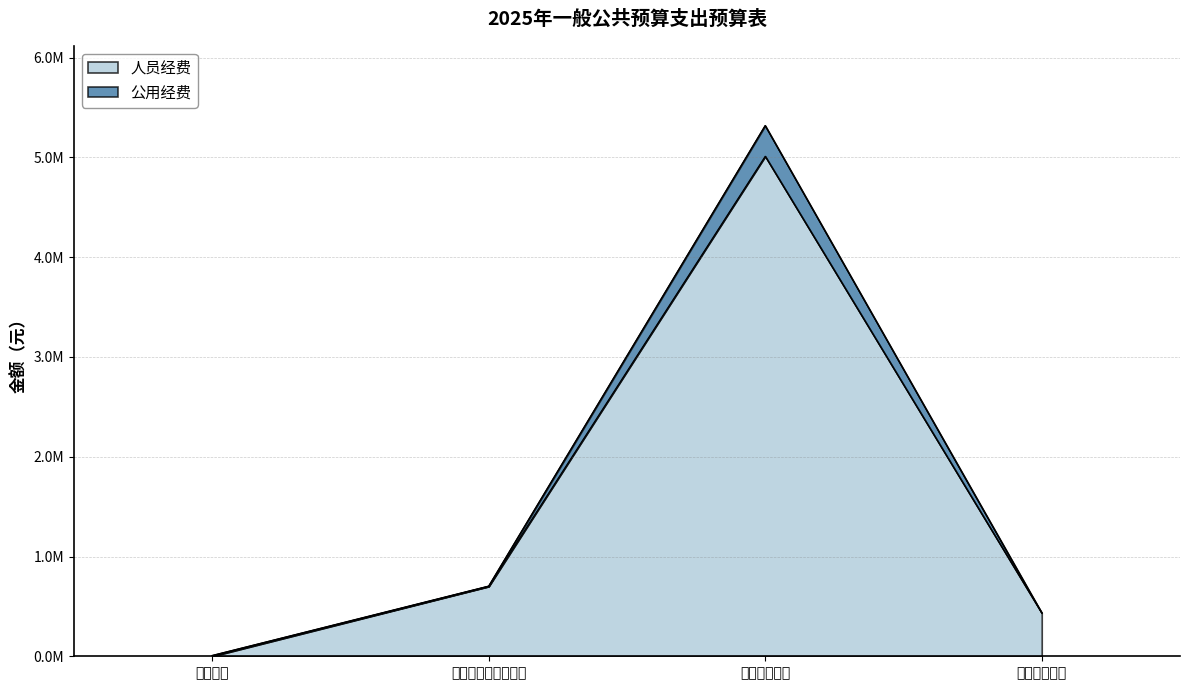

Reading left to right, list all the values displayed in this chart.

人员经费: 教育支出=0.0	社会保障和就业支出=700432.0	卫生健康支出=5012156.0	住房保障支出=435228.0
公用经费: 教育支出=7200.0	社会保障和就业支出=702832.0	卫生健康支出=5319193.0	住房保障支出=435228.0